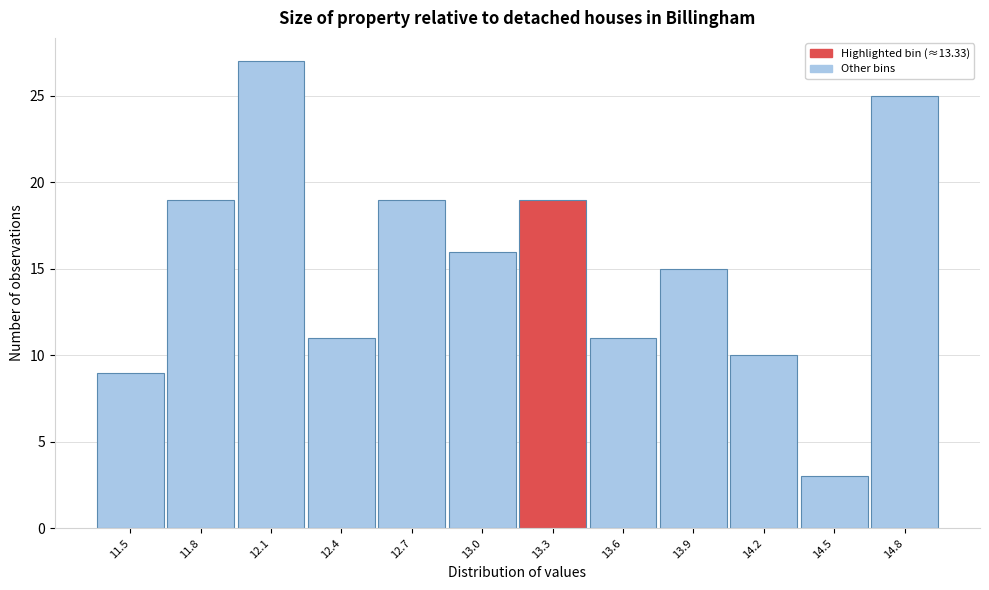

Reading left to right, extract all data points from this chart.

9	19	27	11	19	16	19	11	15	10	3	25